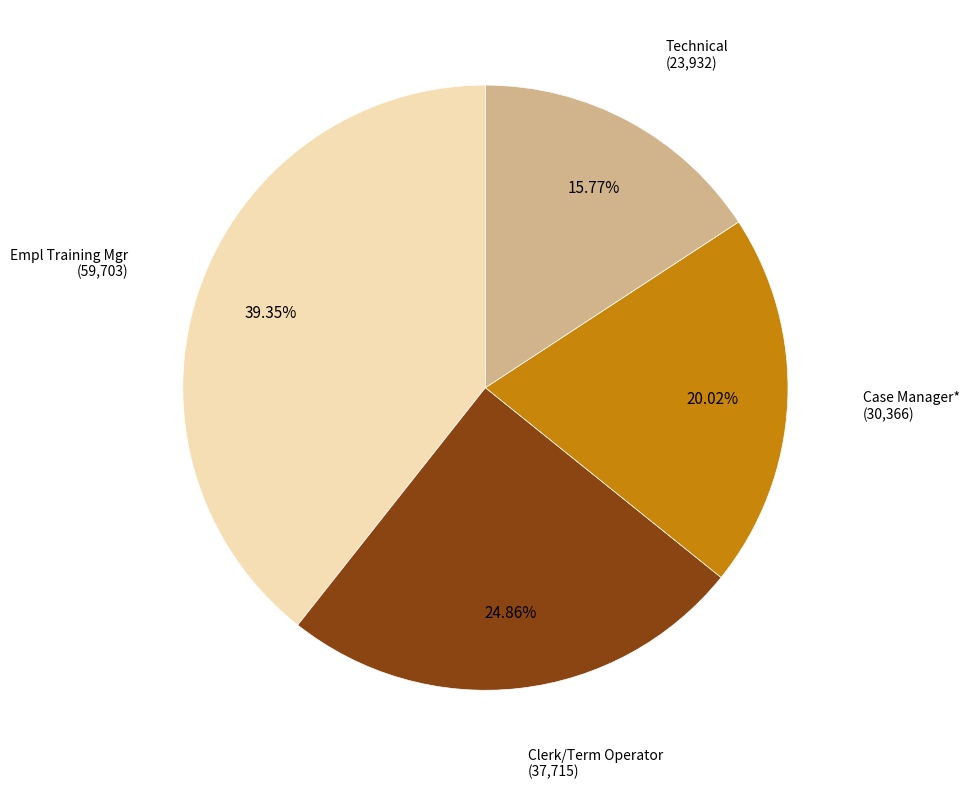

Count the number of slices in the pie.

4